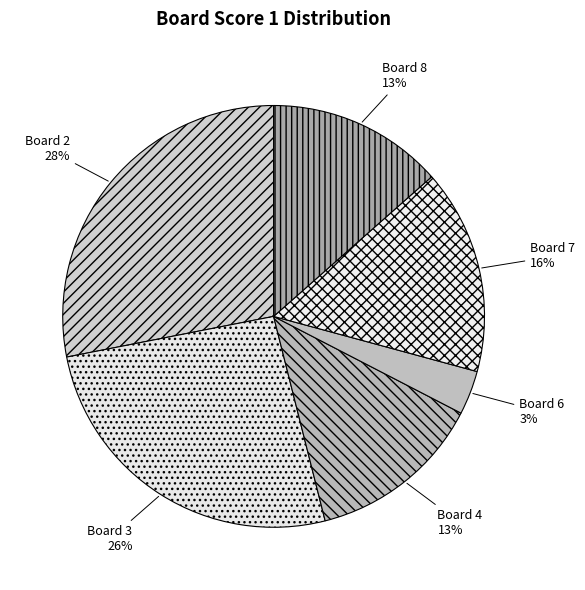

To the nearest percent, what is the combined percentage of Board 7 and Board 6?

19%